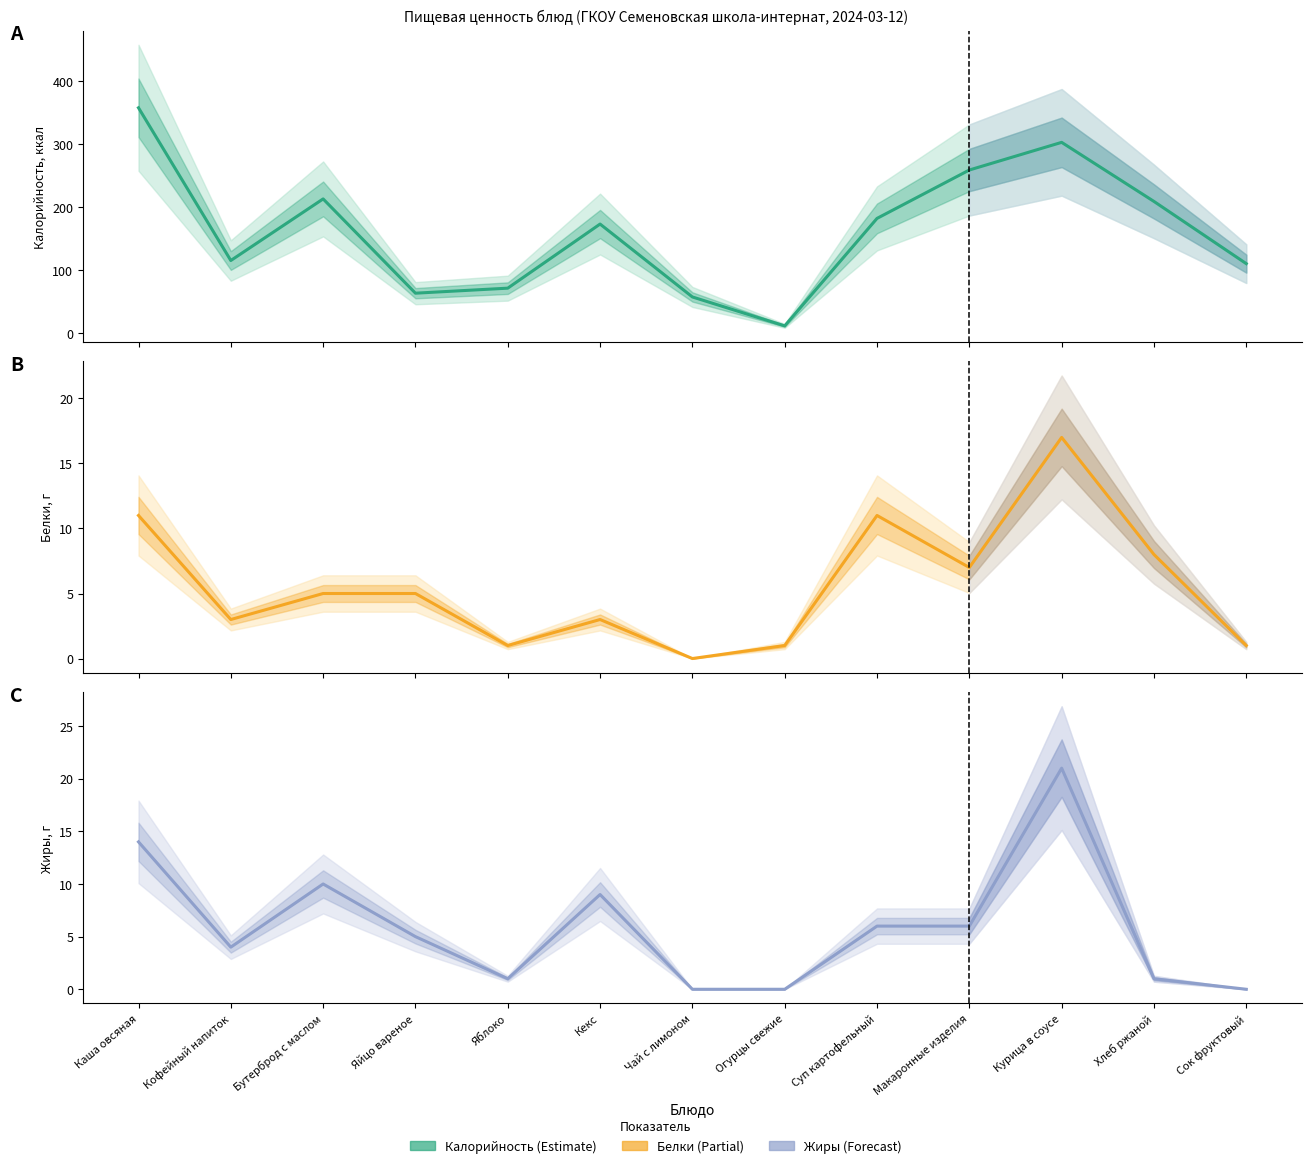

In Белки, how many points are higher than both neighbors (excluding endpoints)?

3